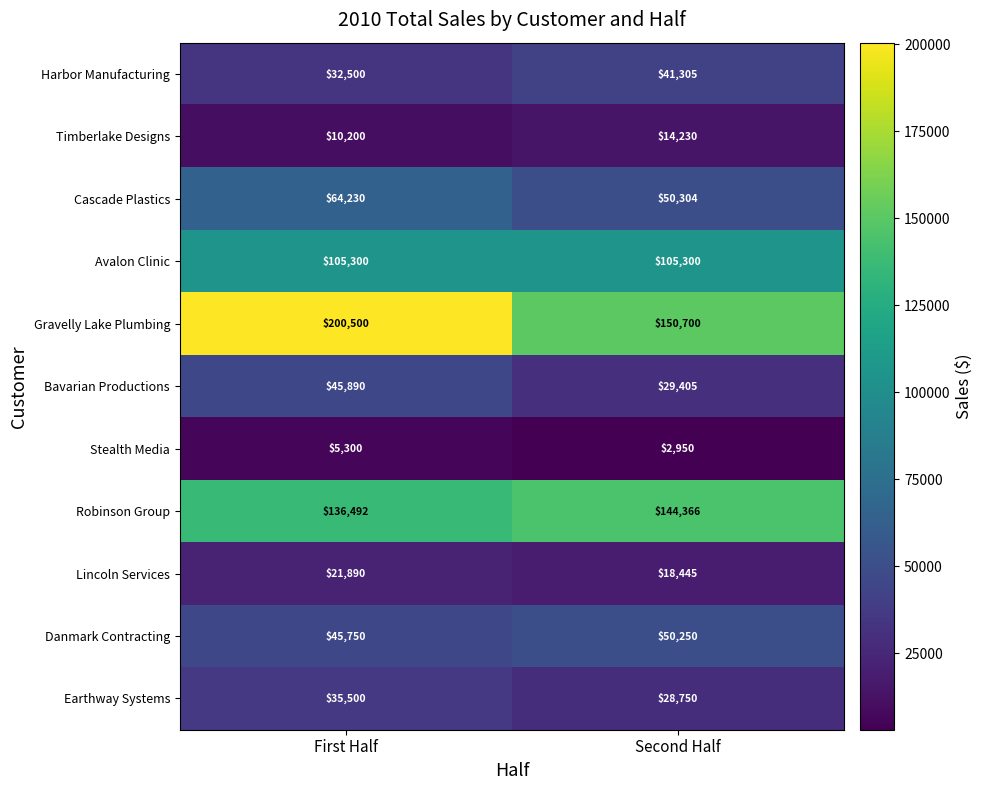

How many values in the Danmark Contracting series are below 50250?

1